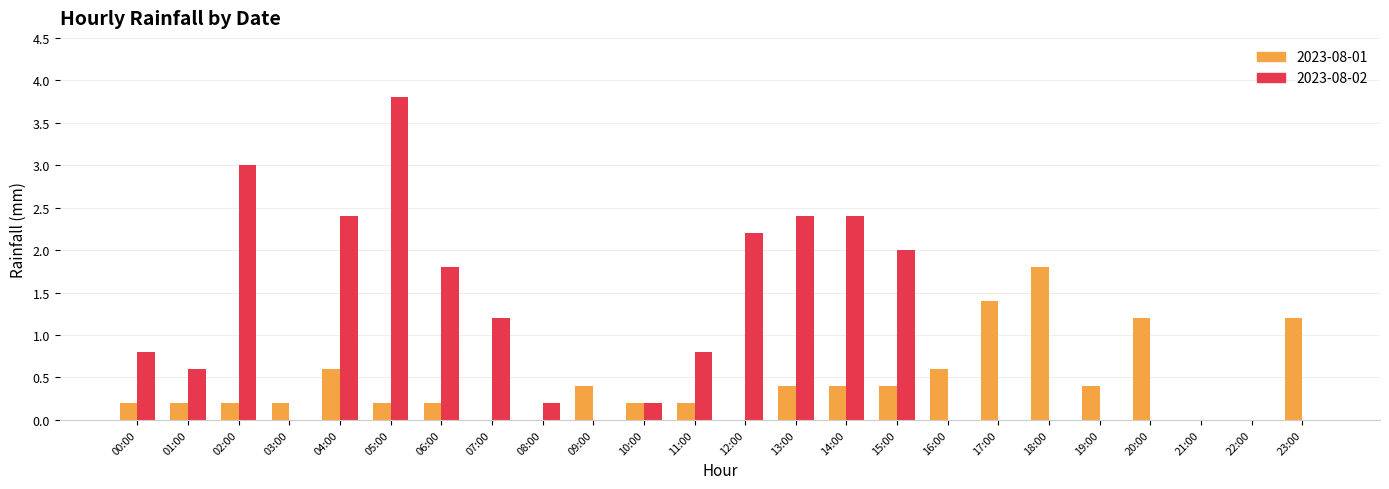

What is the sum of the 2023-08-01 values at 06:00 and 11:00?

0.4